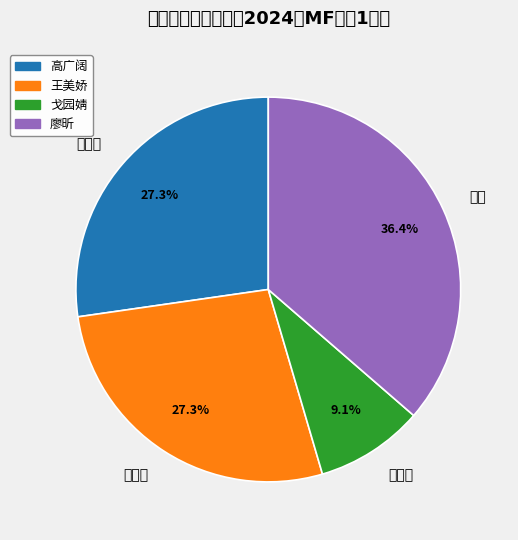

To the nearest percent, what portion does 高广阔 represent?

27%